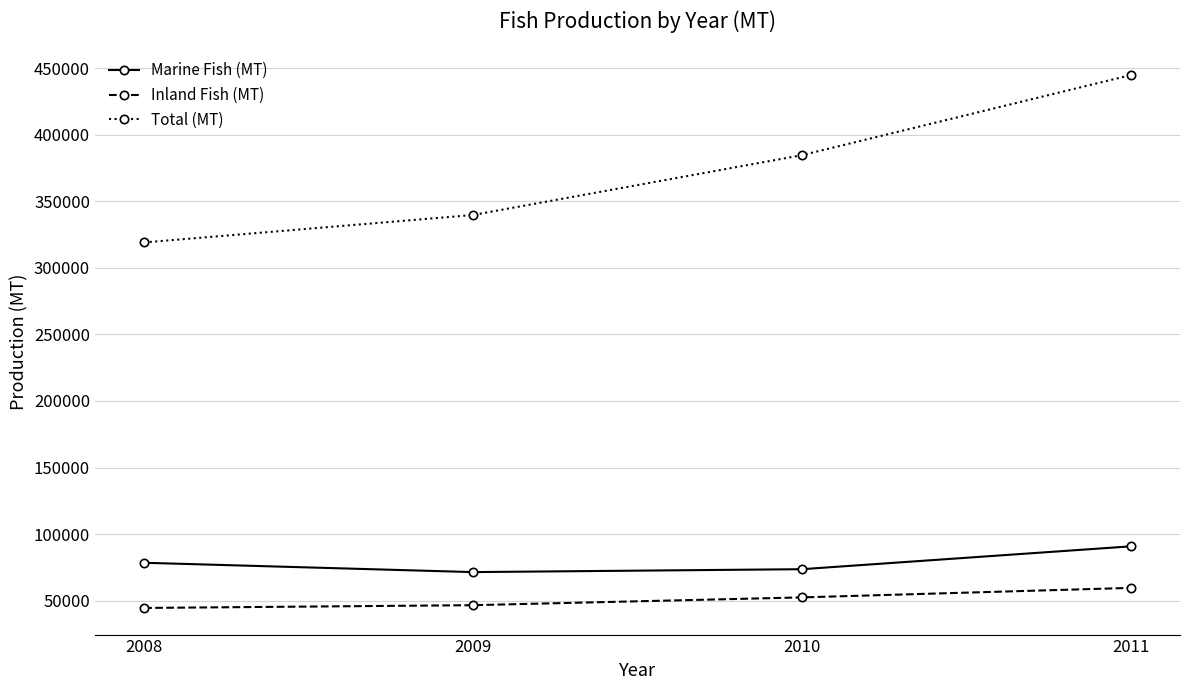

True or false: Total (MT) has more than 2 points higher than both neighbors.

False